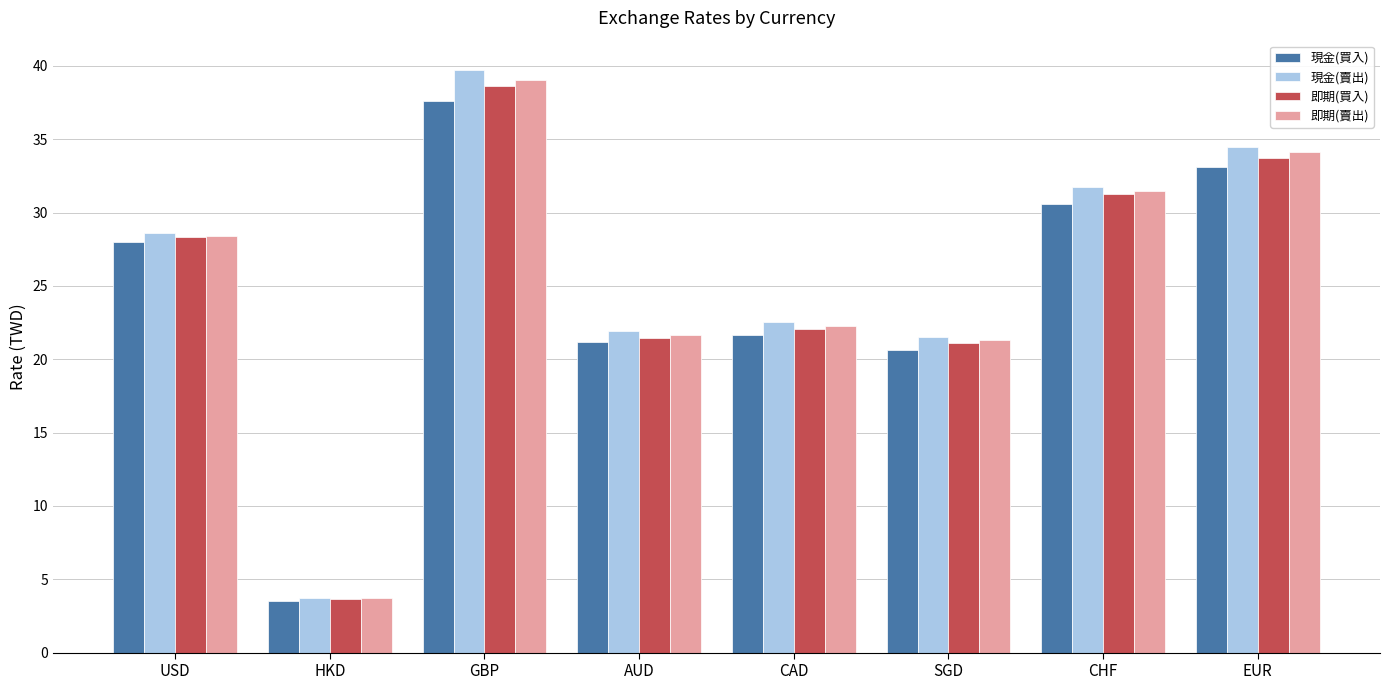

Is it true that 即期(買入) equals 31.4 at SGD?

False